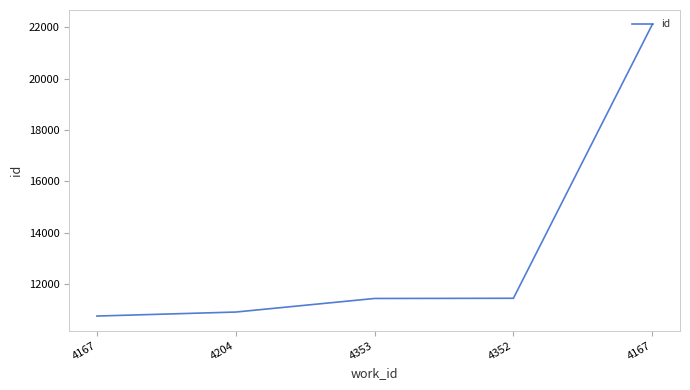

Which has a higher value, 4204 or 4167?

4204